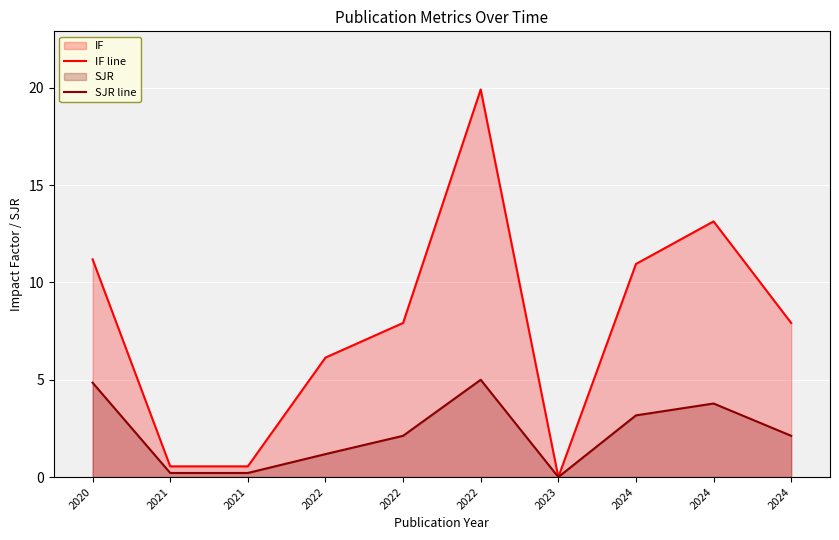

List the series in order of their overall mean, lowest first.

SJR line, IF line